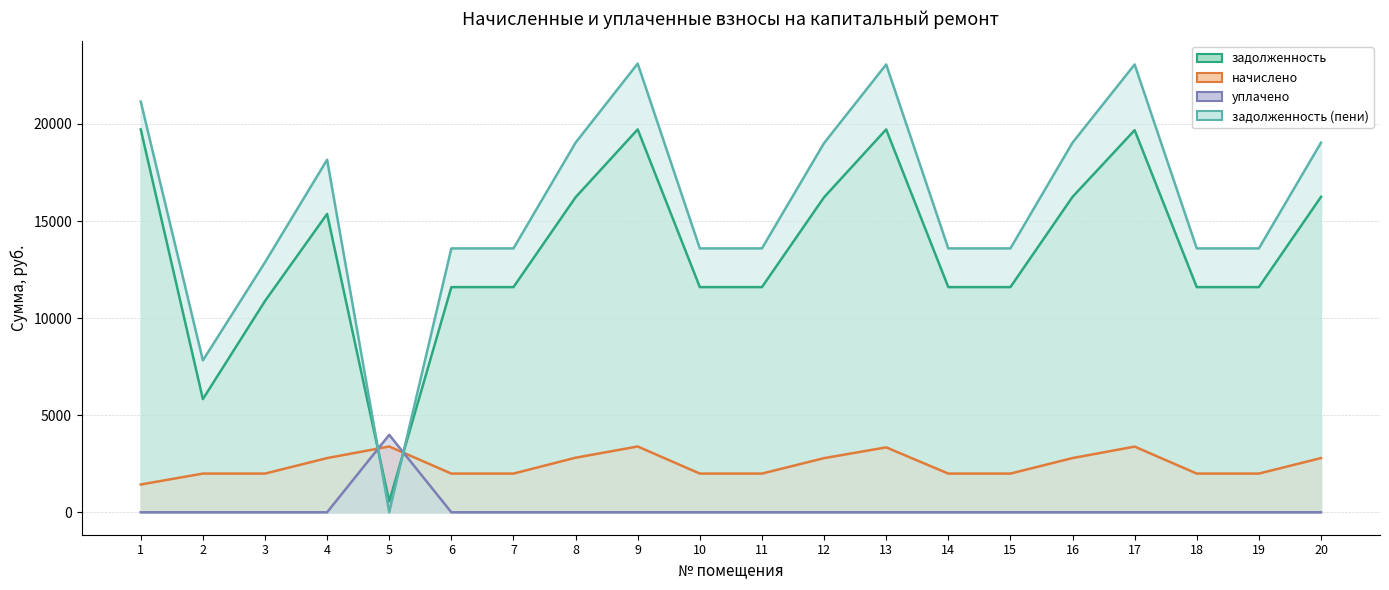

Is the value of начислено at 13 greater than the value of задолженность (пени) at 20?

No